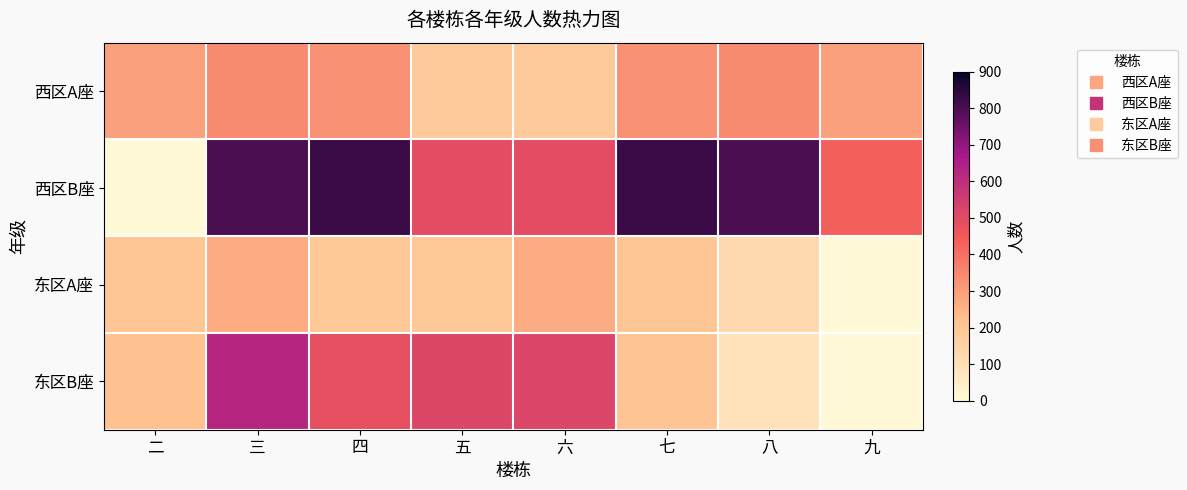

Reading left to right, transcribe all the data shown in this chart.

西区A座: 二=293	三=342	四=324	五=180	六=180	七=324	八=342	九=293
西区B座: 二=0	三=801	四=825	五=494	六=494	七=825	八=799	九=433
东区A座: 二=198	三=270	四=192	五=192	六=270	七=198	八=126	九=0
东区B座: 二=215	三=626	四=484	五=512	六=516	七=207	八=88	九=0